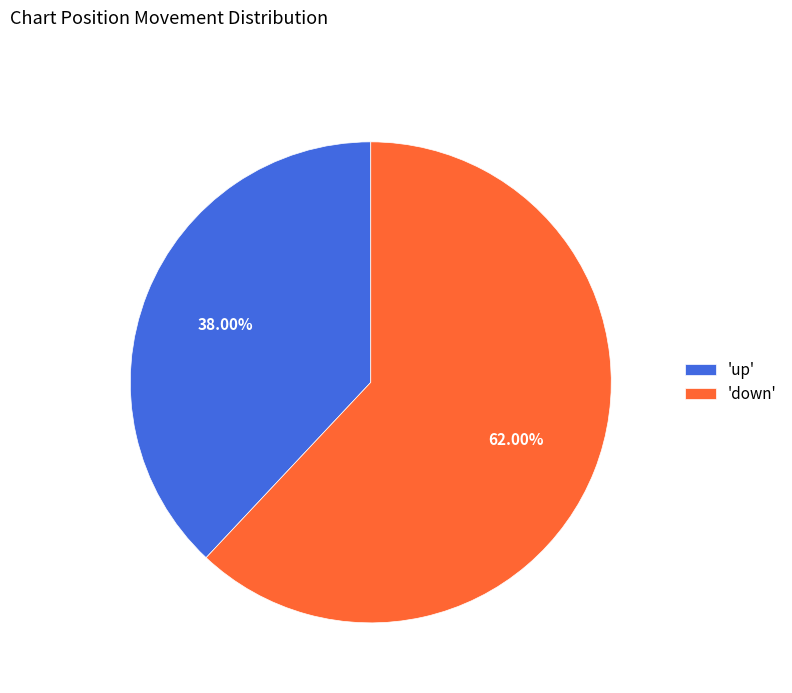

To the nearest percent, what is the difference between the largest and smallest slice percentages?

24%